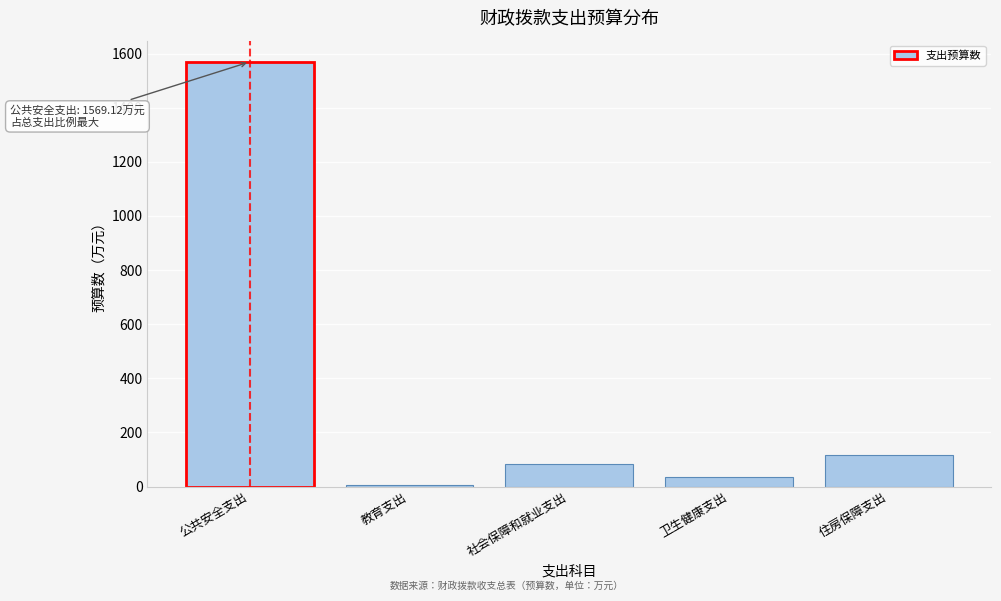

Reading left to right, what are all the values shown in this chart?

公共安全支出=1569.1	教育支出=5.8	社会保障和就业支出=83.5	卫生健康支出=36.5	住房保障支出=116.5